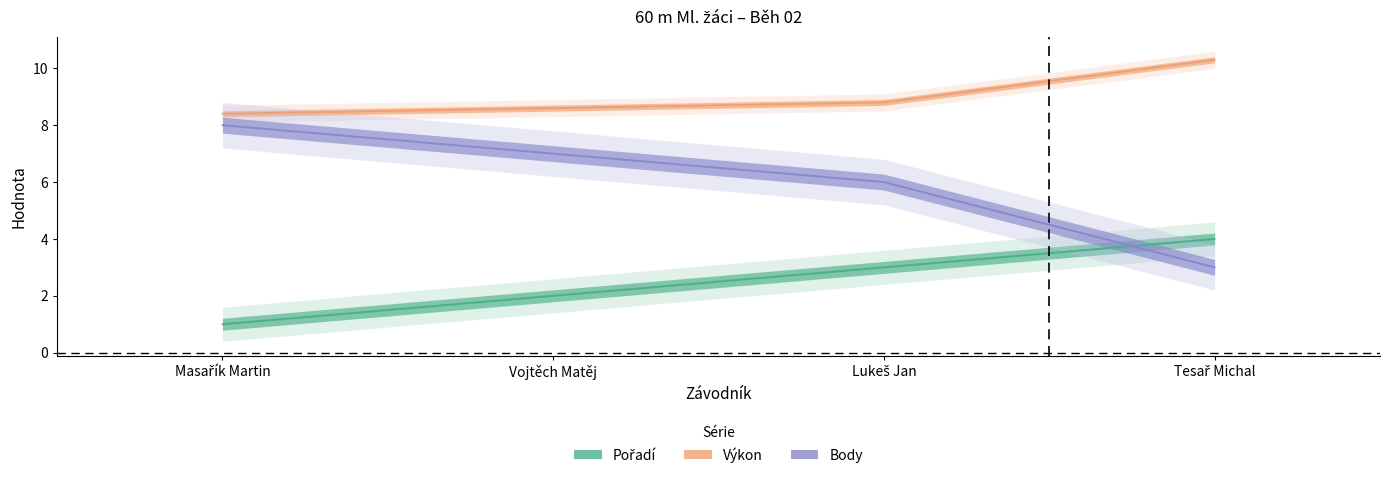

What is the total value across all series at Vojtěch Matěj?

17.6